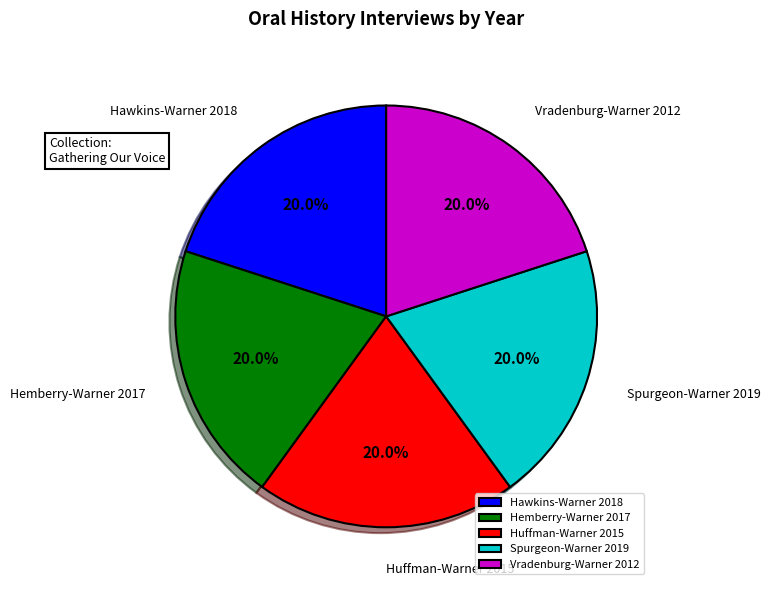

Combined, do Hemberry-Warner 2017 and Hawkins-Warner 2018 account for over 50%?

No